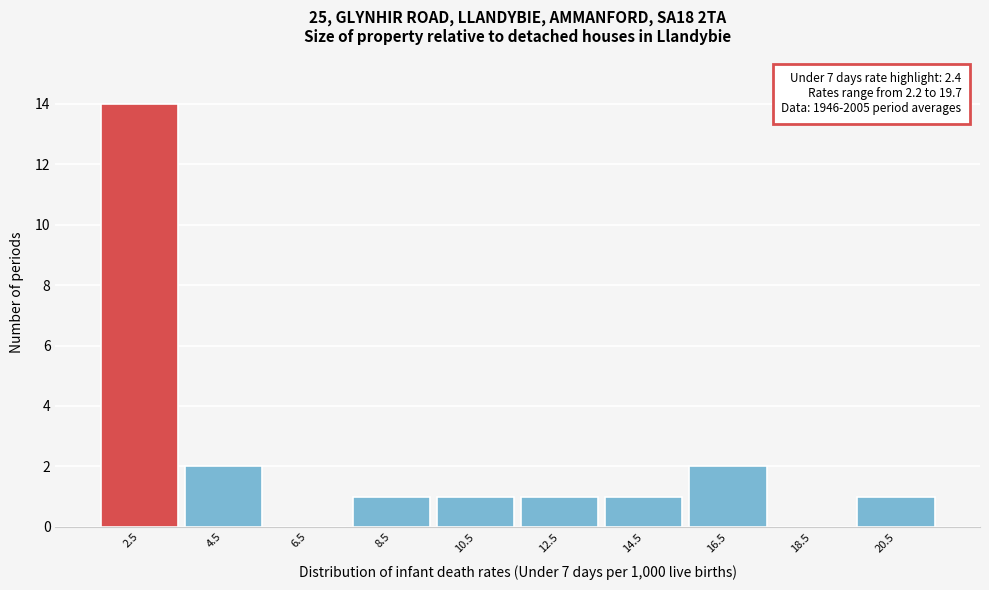

Which range on the x-axis has the tallest bar?

1.5 to 3.5